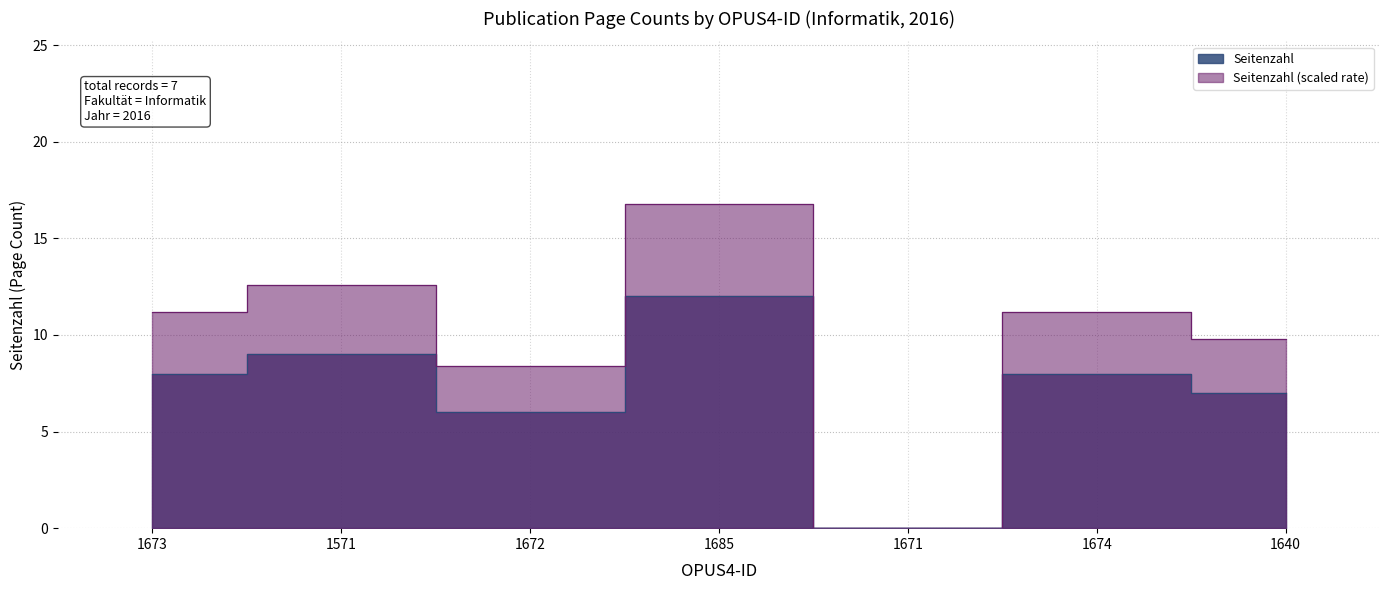

What is the ratio of the value at 1640 to the value at 1672?

1.2